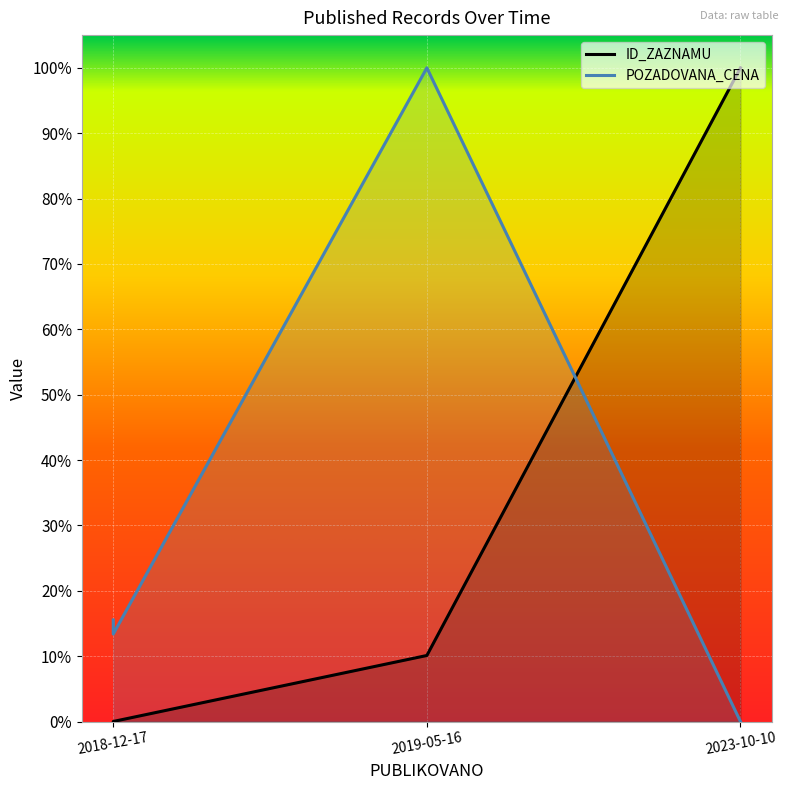

Between 2018-12-17 and 2018-12-17, which is larger?

2018-12-17